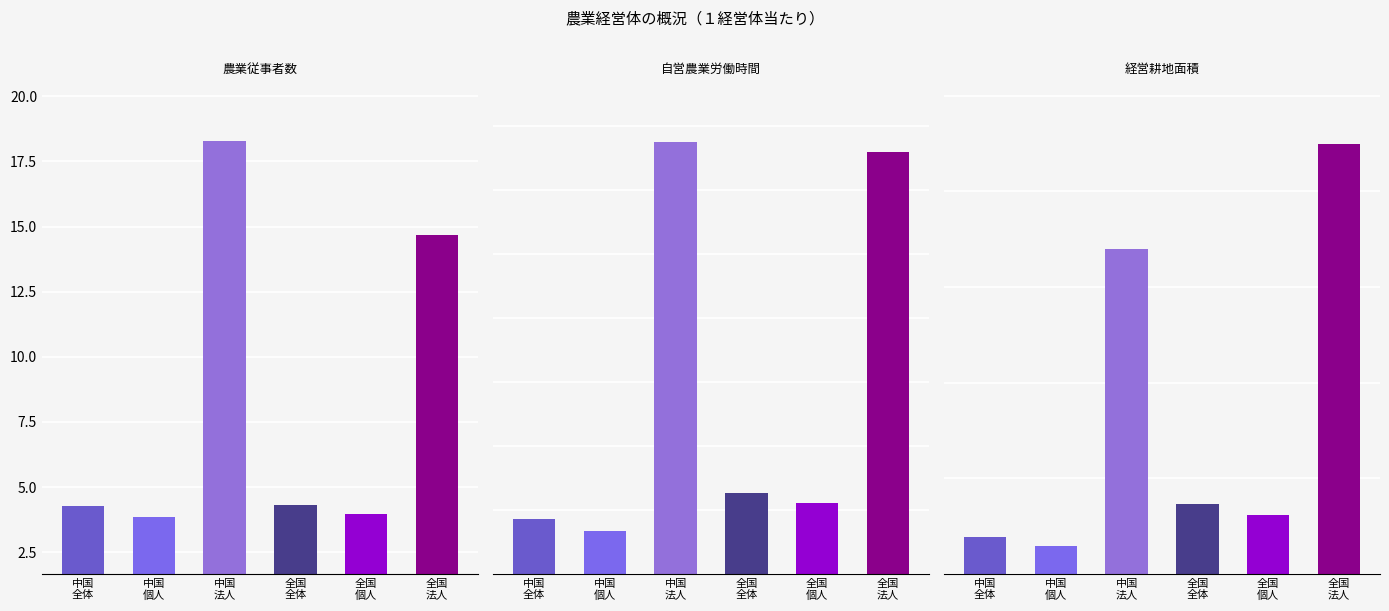

What is the difference between the 経営耕地面積 values at 中国
全体 and 全国
個人?

113.3